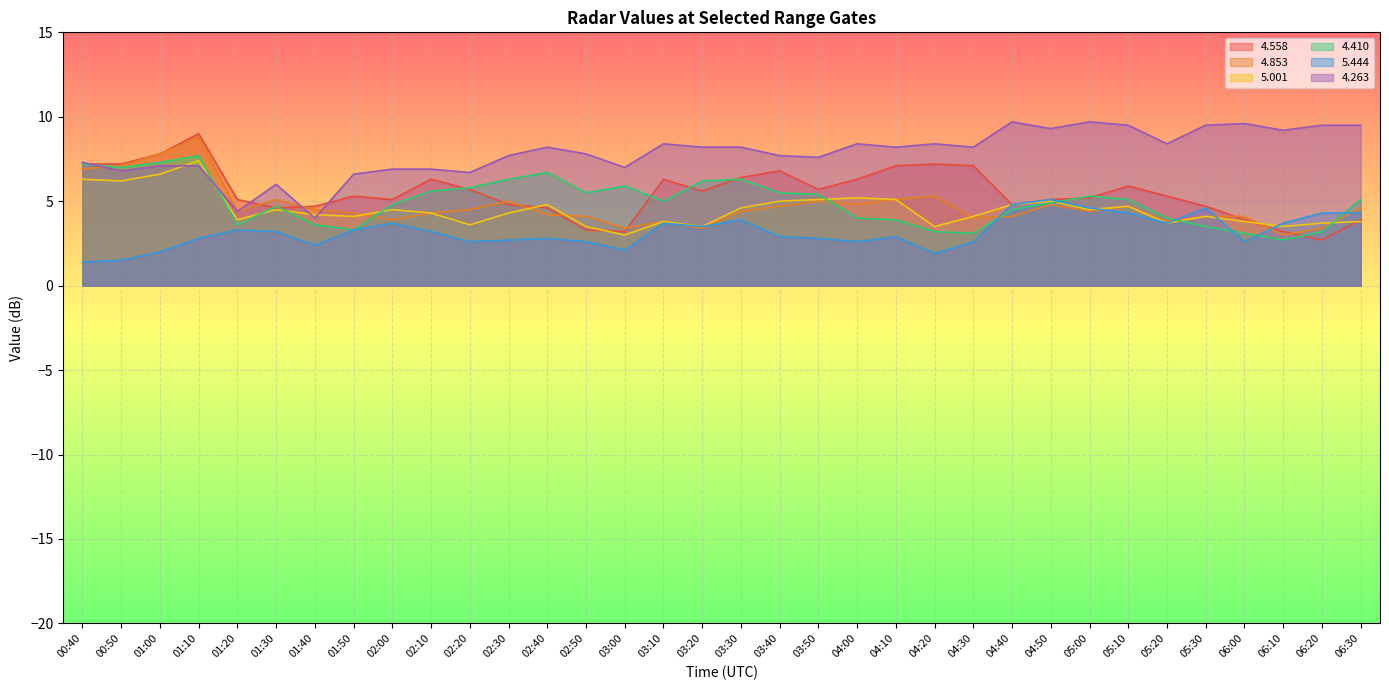

What are all the series names shown in the legend?

4.558, 4.853, 5.001, 4.410, 5.444, 4.263